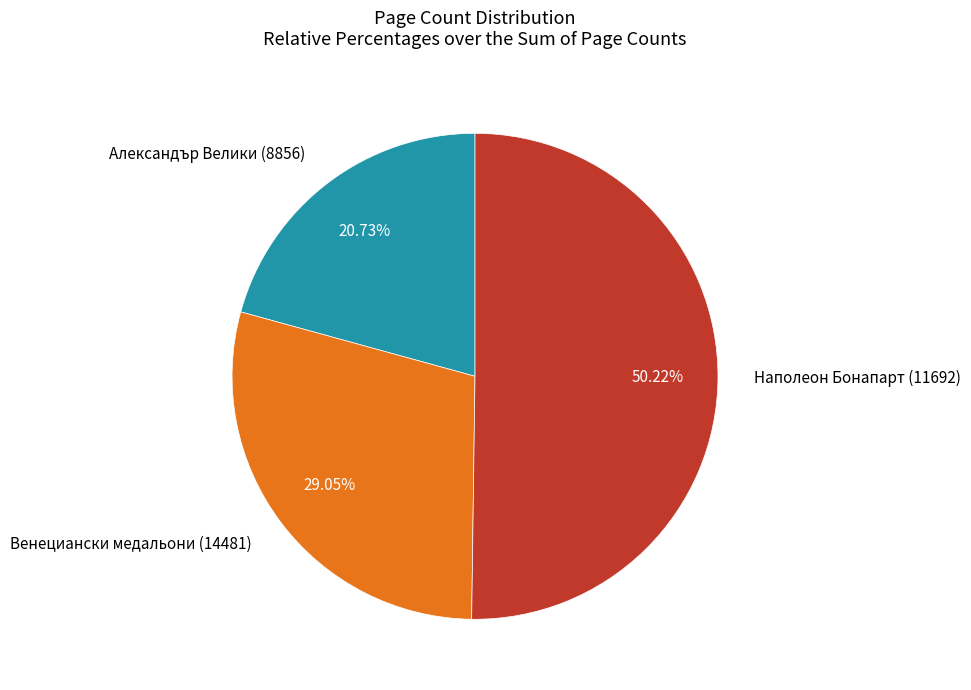

The Александър Велики (8856) slice represents 21% of the pie. True or false?

True